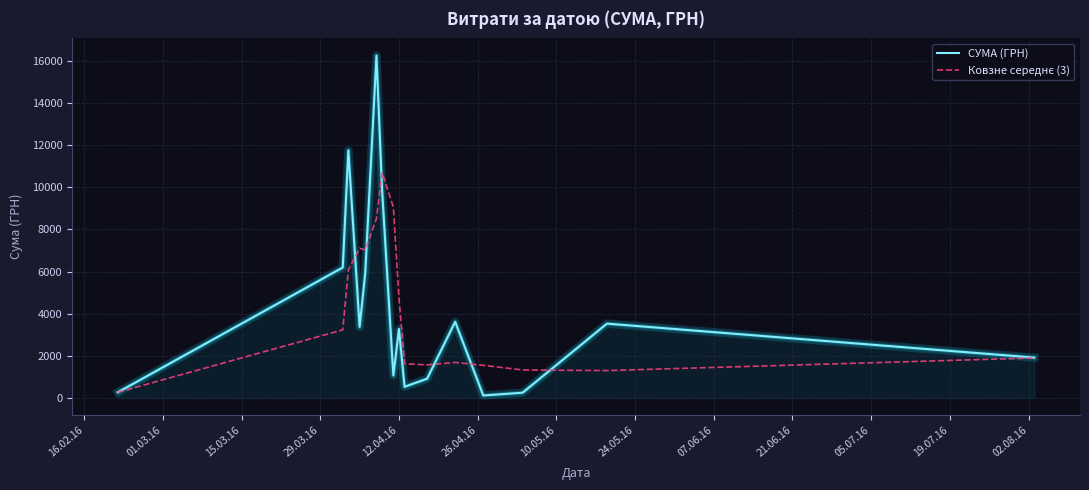

Which series has the largest range (max minus min)?

СУМА (ГРН)